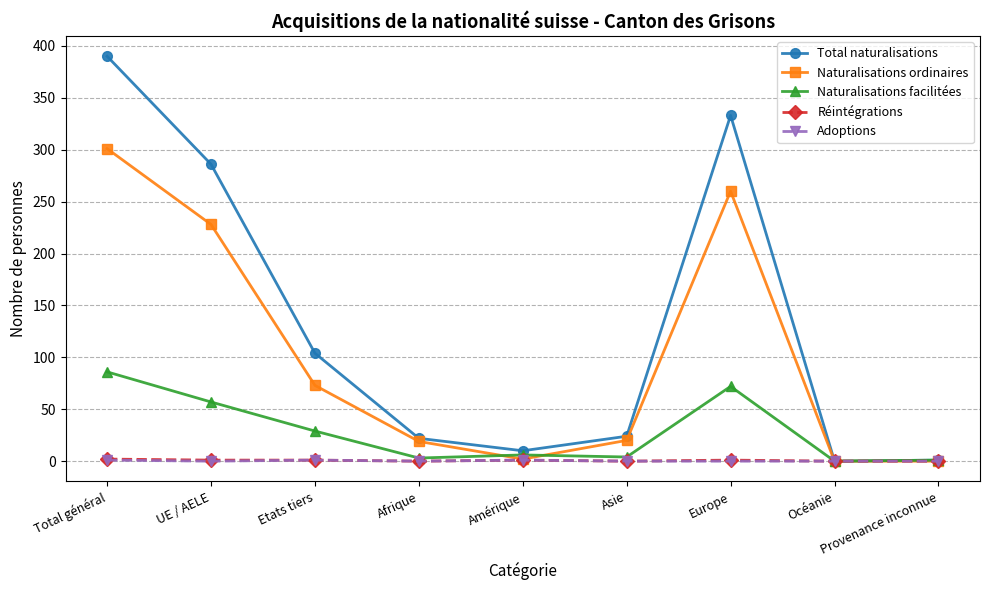

What is the value of the Réintégrations point at the 7th from the left?

1